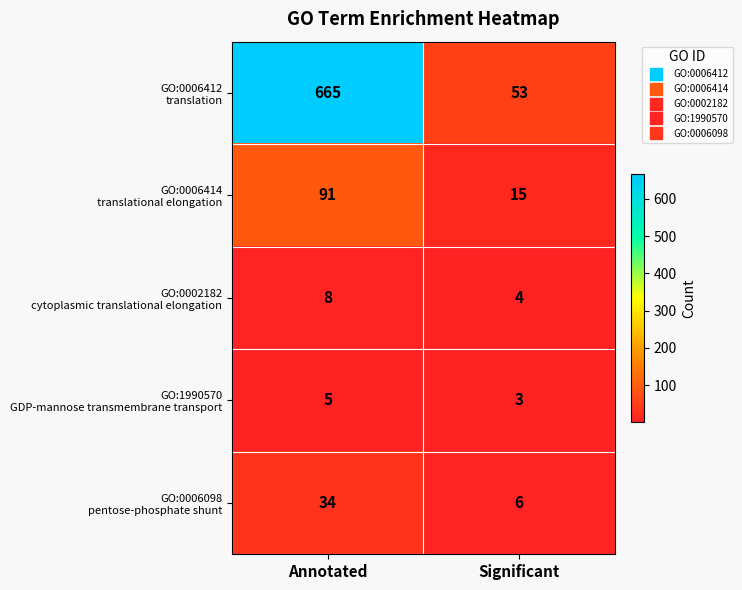

Which category has the lowest value across all series?

Significant